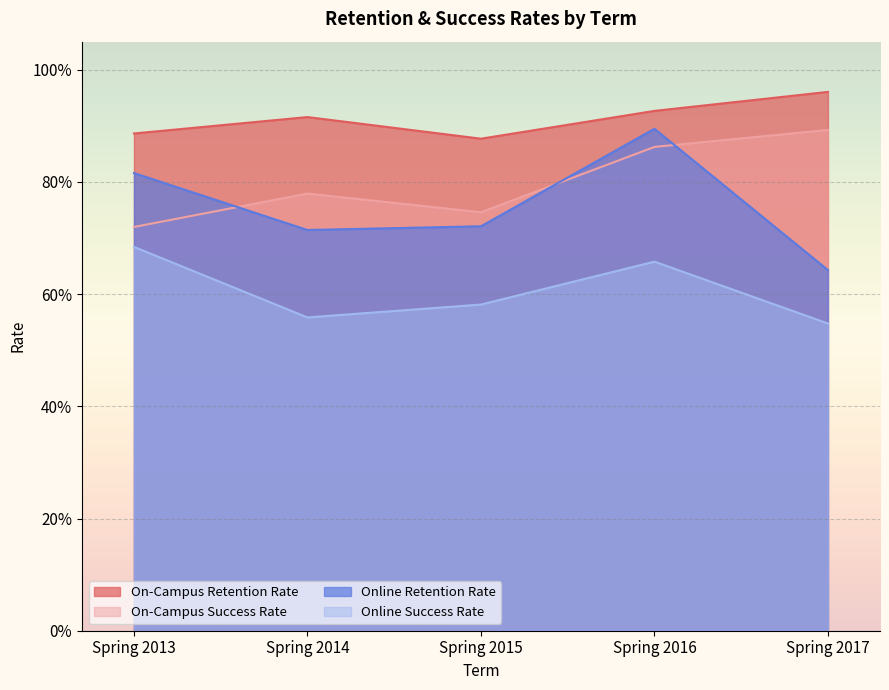

How many categories are shown in the chart?

5